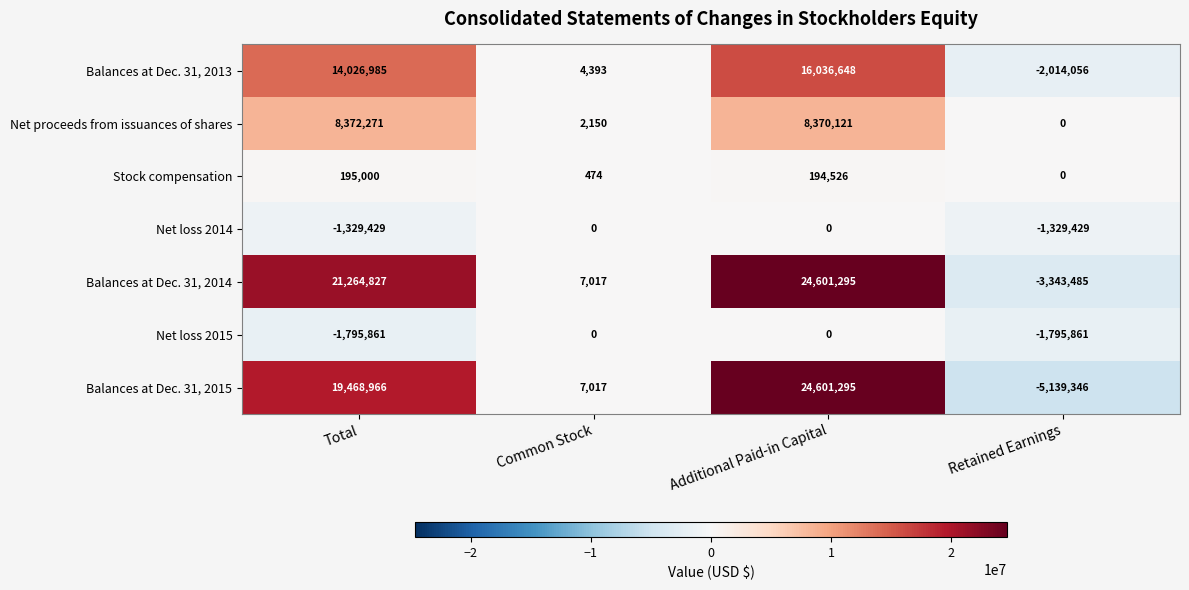

At Total, list the series in order from smallest to largest.

Net loss 2015, Net loss 2014, Stock compensation, Net proceeds from issuances of shares, Balances at Dec. 31, 2013, Balances at Dec. 31, 2015, Balances at Dec. 31, 2014